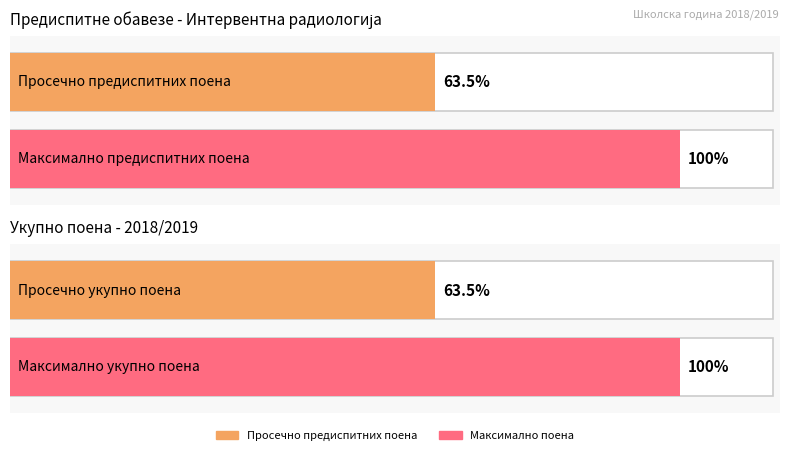

Does the chart contain stacked bars?

No